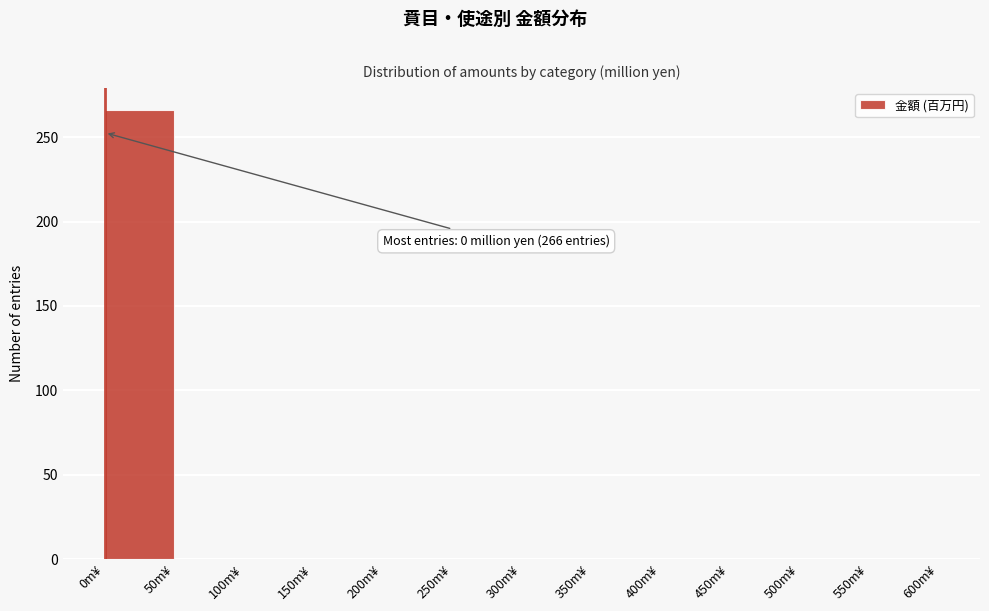

Which range on the x-axis has the tallest bar?

0 to 50